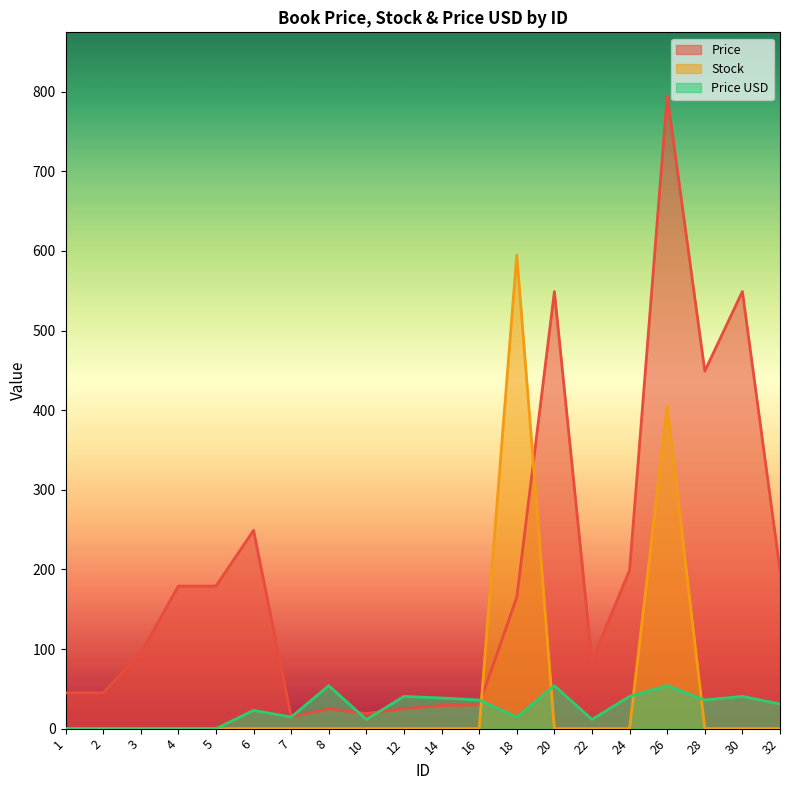

Which category has the lowest value across all series?

1